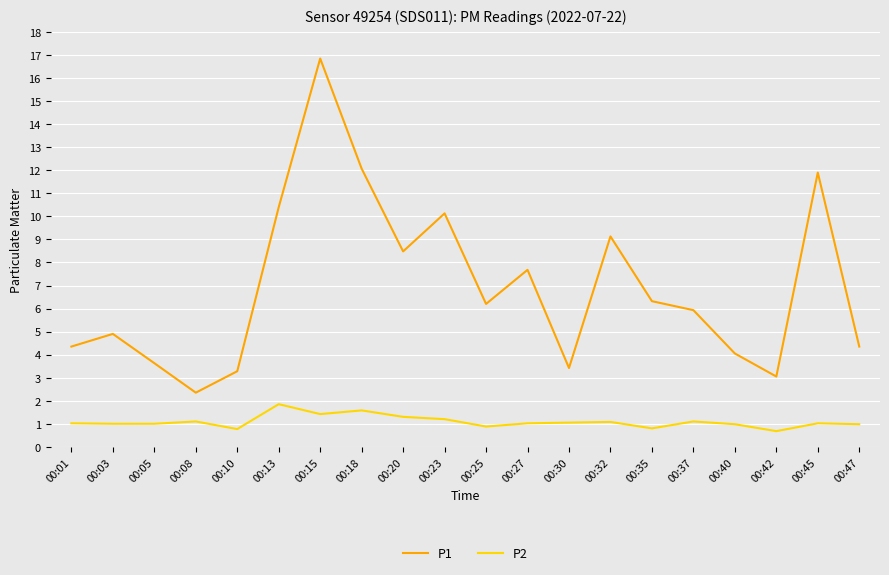

Rank the series at 00:27 from lowest to highest value.

P2, P1